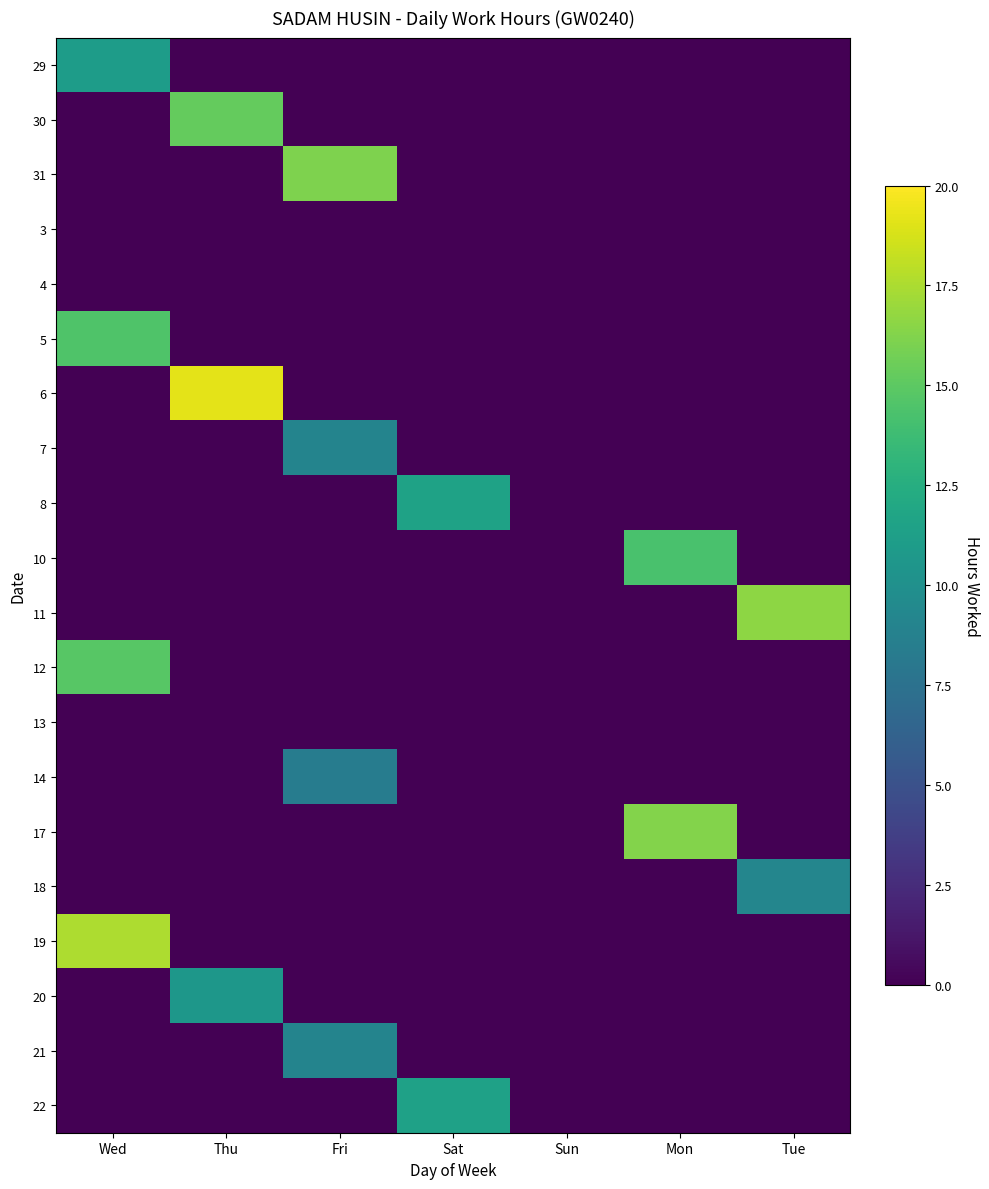

How many data points does each series have?

7